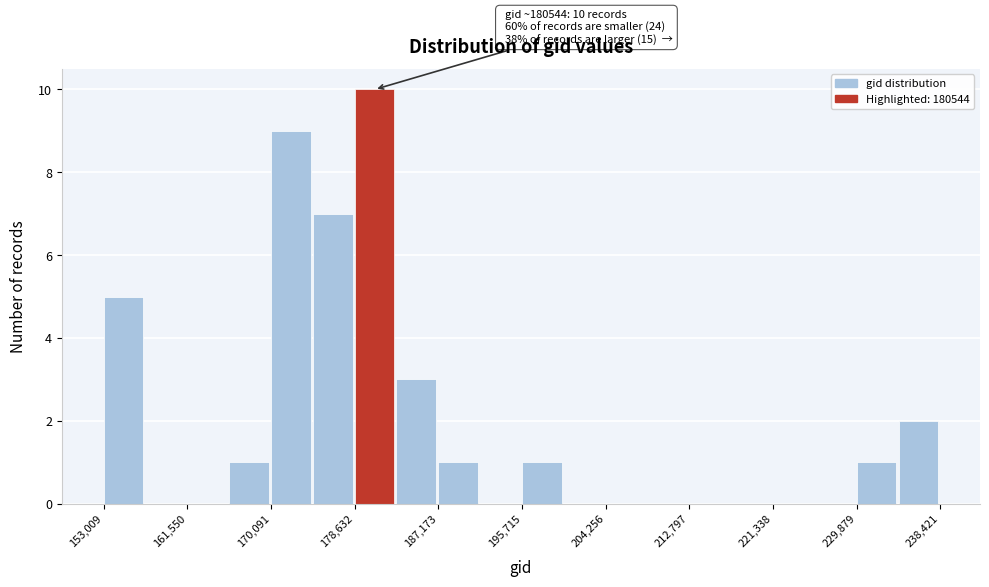

Over which range of the x-axis is the bar tallest?

179000 to 183000